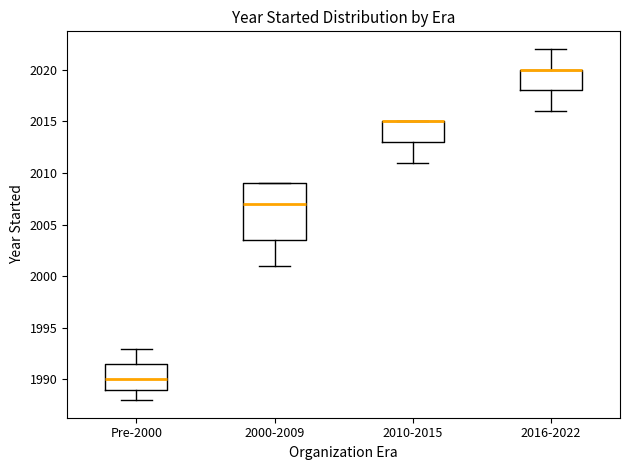

Where is the upper edge of the box for 2016-2022 on the y-axis? The values are not printed on the chart, so give them approximately, as read against the axis.

2020.0